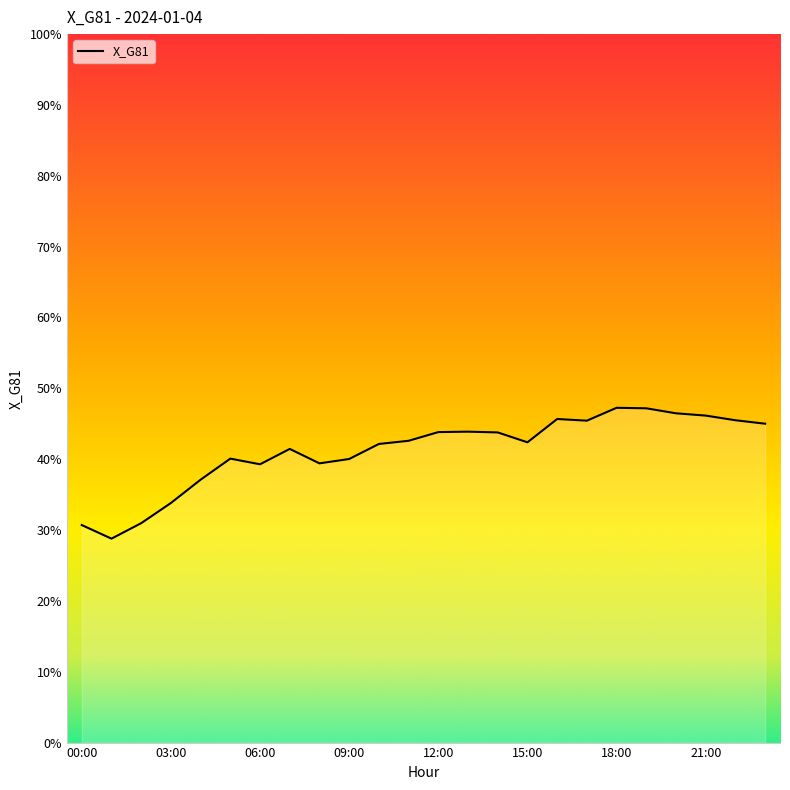

What is the smallest value displayed?

28.8